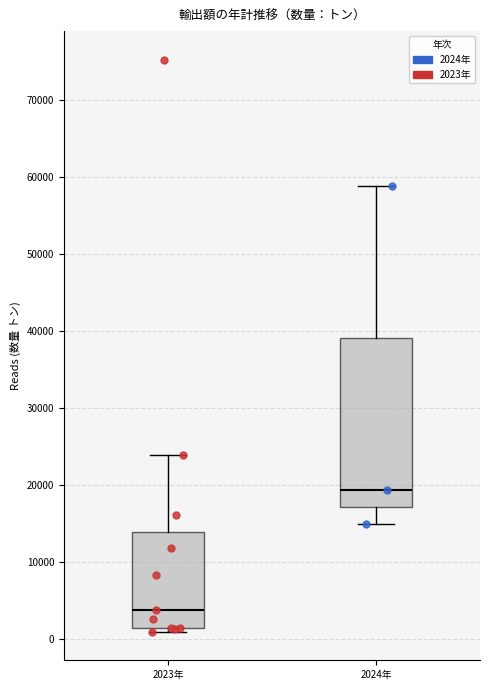

Reading left to right, read every box against the y-axis: the position of its median line, the range the box covers, and the ends of its whiskers. The values are not printed on the chart, so give them approximately, as read against the axis.

2023年: median 4000, box 1000 to 14000, whiskers 1000 (just below the box's lower edge) to 24000
2024年: median 19000, box 17000 to 39000, whiskers 15000 to 59000